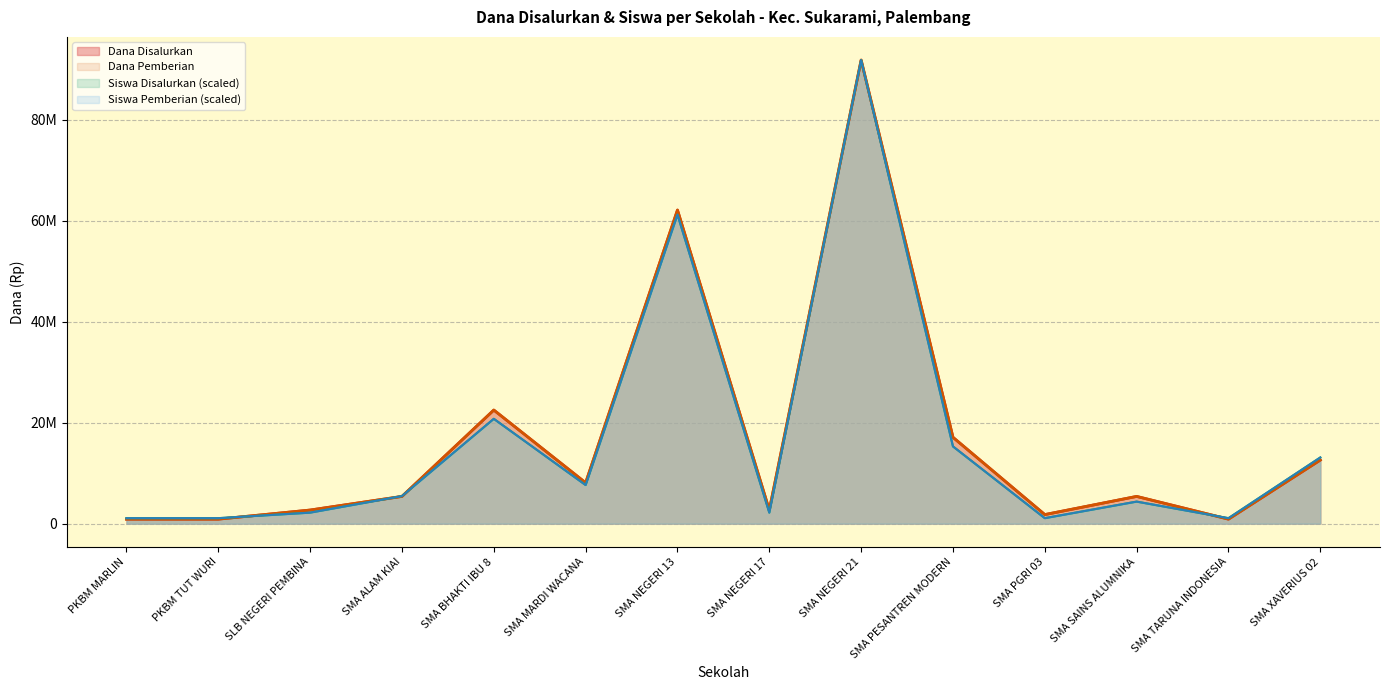

What is the label of the 10th point from the right?

SMA BHAKTI IBU 8